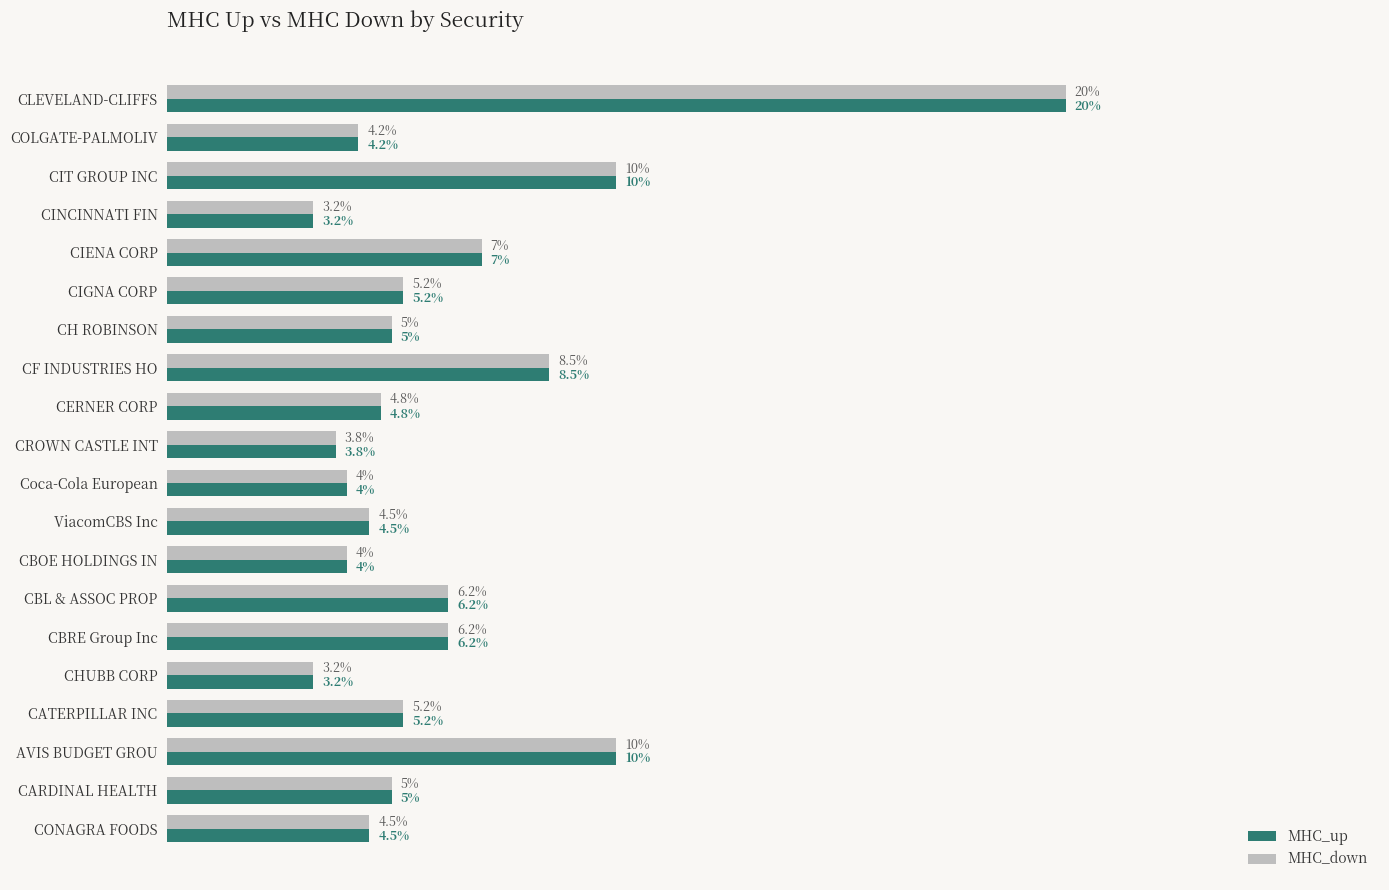

What are all the series names shown in the legend?

MHC_up, MHC_down